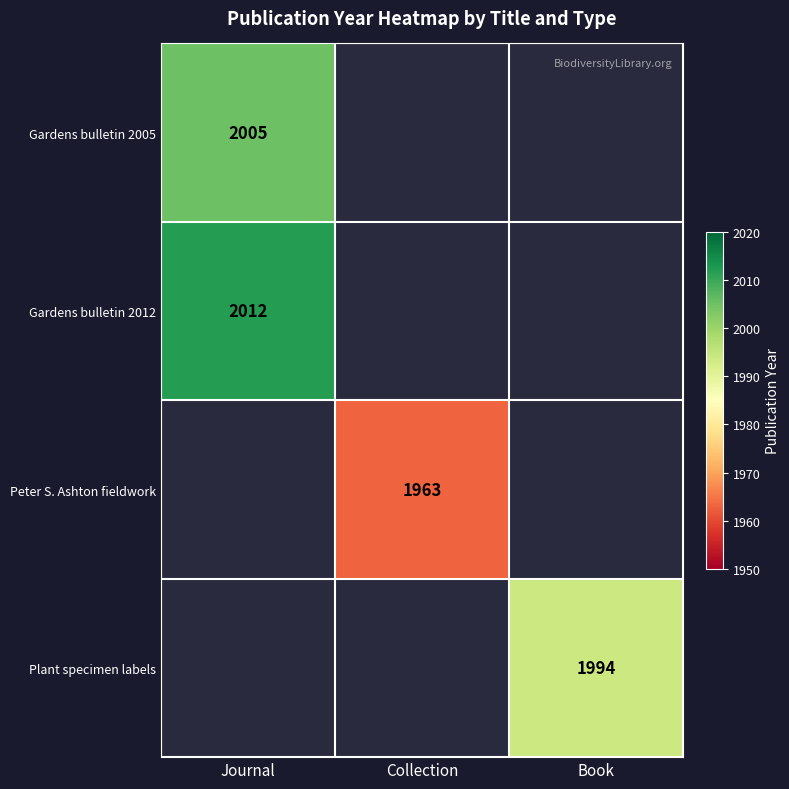

The value of Plant specimen labels at Book is 1994. True or false?

True